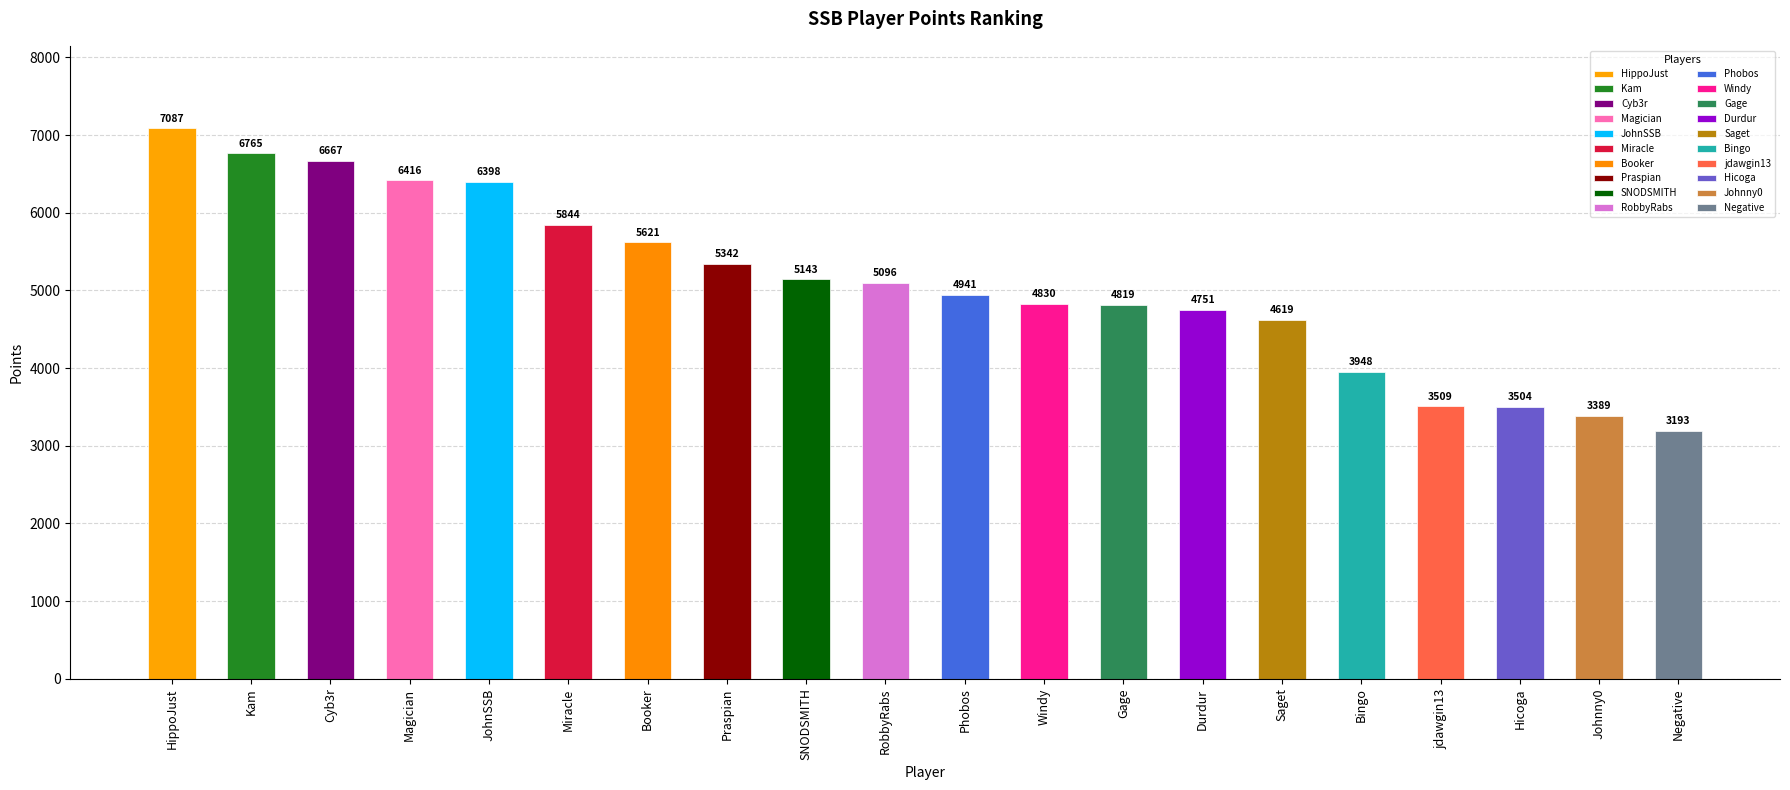

What is the difference between the values at Praspian and Bingo?

1394